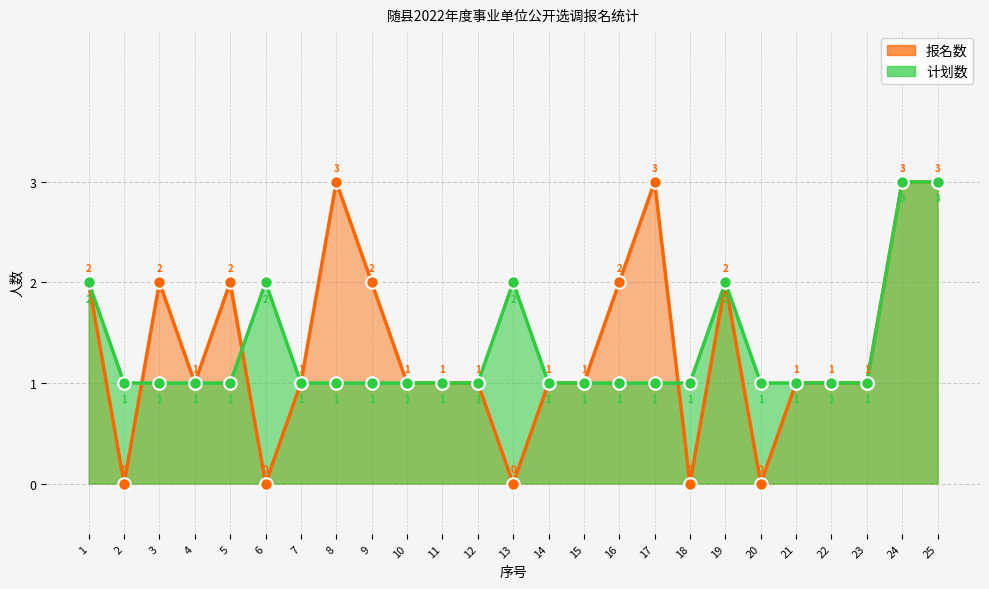

Which has a higher value, 13 or 21?

21